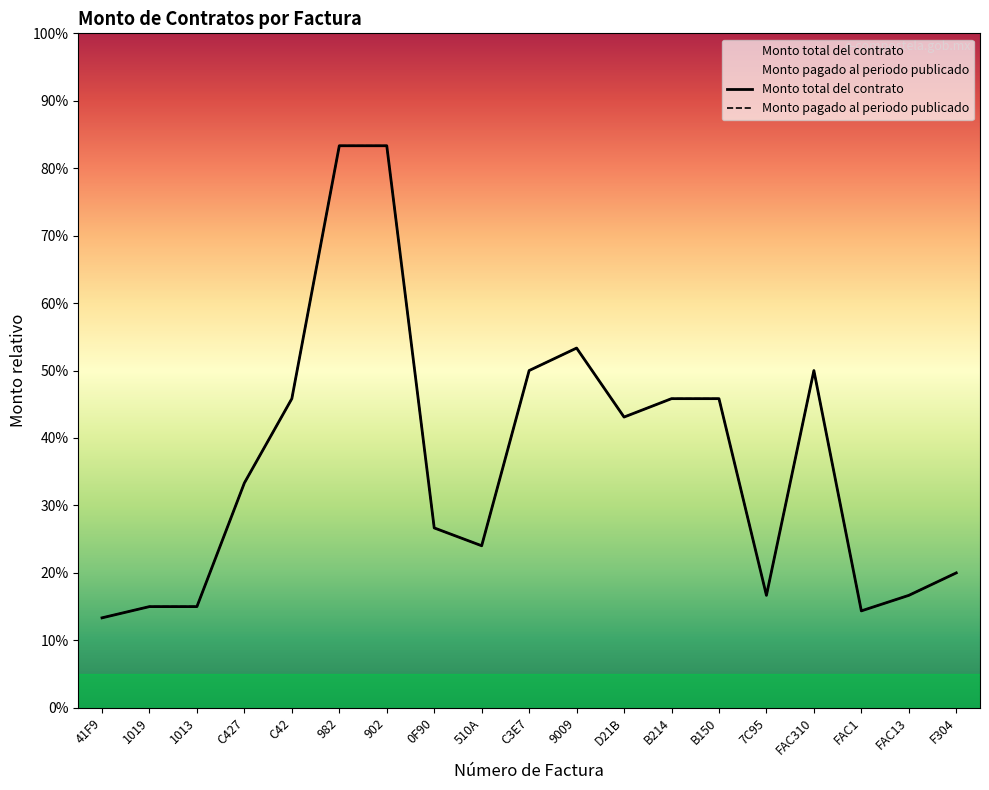

What is the sum of all Monto pagado al periodo publicado values?

242090.0